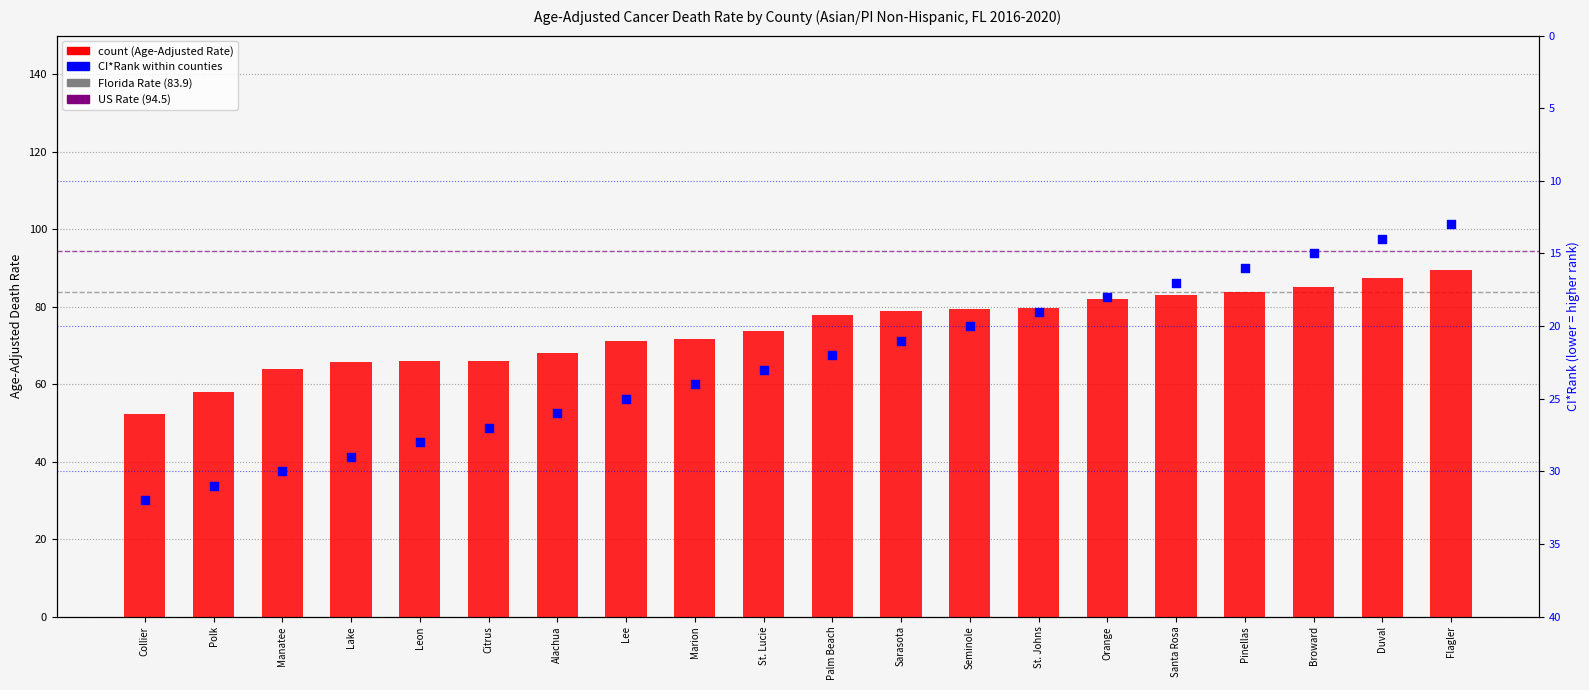

What is the total value across all series at Polk?

89.0